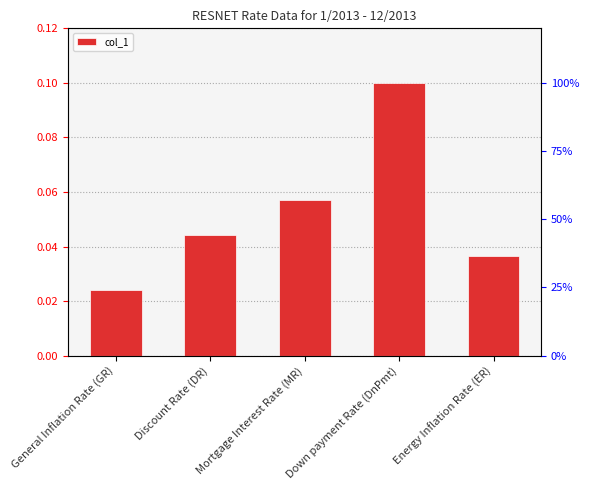

Which label corresponds to the smallest value in the chart?

General Inflation Rate (GR)